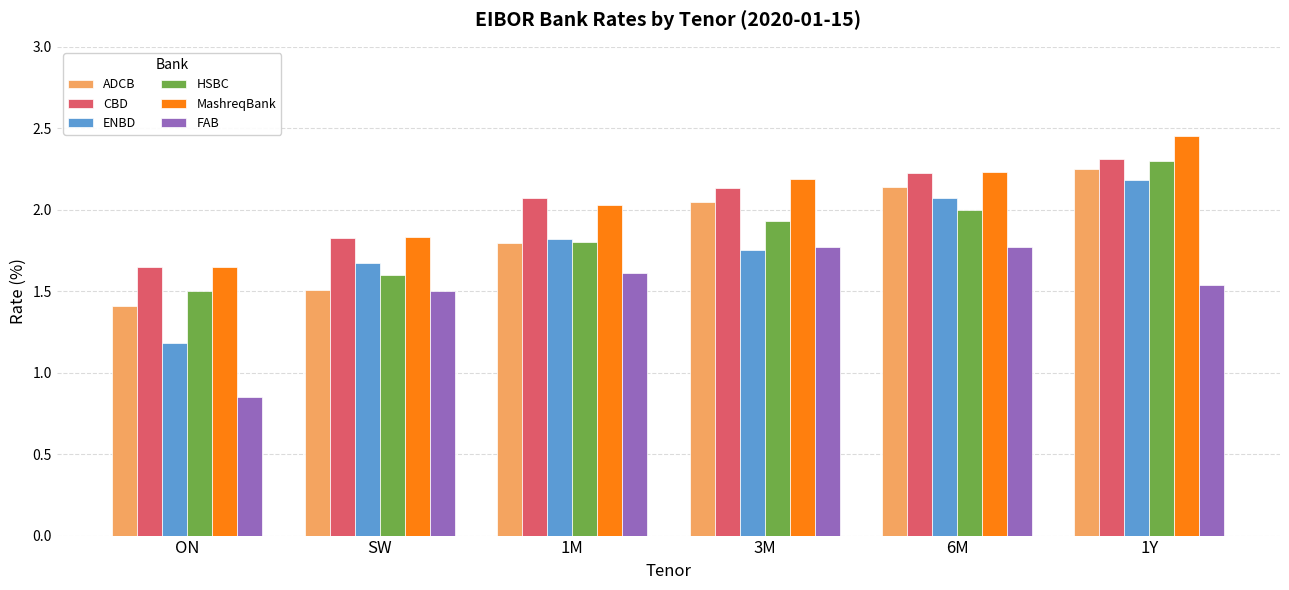

What is the highest value of the CBD series?

2.3